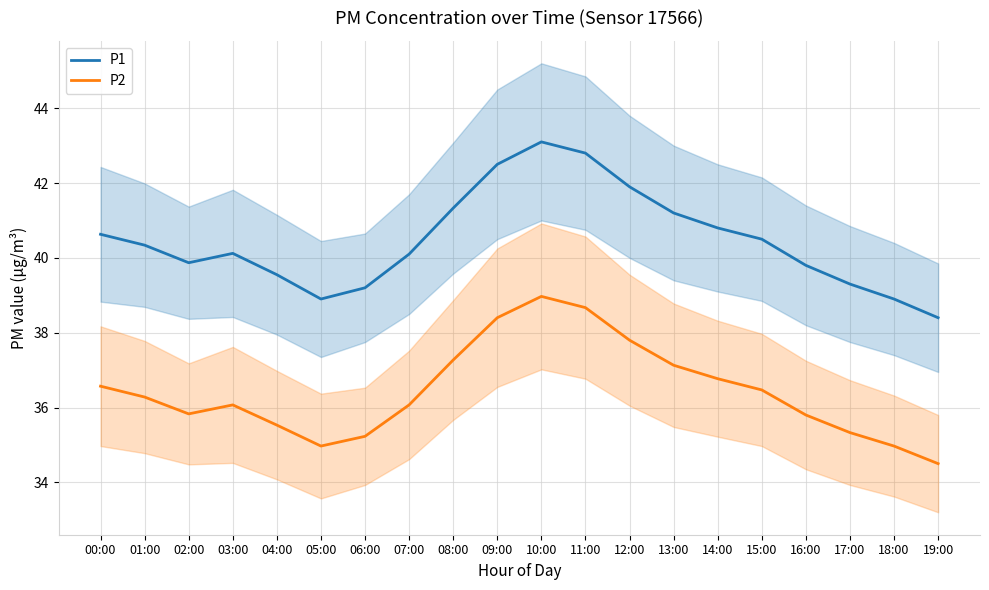

Reading left to right, what are all the values shown in this chart?

P1: 00:00=40.6	01:00=40.3	02:00=39.9	03:00=40.1	04:00=39.5	05:00=38.9	06:00=39.2	07:00=40.1	08:00=41.3	09:00=42.5	10:00=43.1	11:00=42.8	12:00=41.9	13:00=41.2	14:00=40.8	15:00=40.5	16:00=39.8	17:00=39.3	18:00=38.9	19:00=38.4
P2: 00:00=36.6	01:00=36.3	02:00=35.8	03:00=36.1	04:00=35.5	05:00=35.0	06:00=35.2	07:00=36.1	08:00=37.3	09:00=38.4	10:00=39.0	11:00=38.7	12:00=37.8	13:00=37.1	14:00=36.8	15:00=36.5	16:00=35.8	17:00=35.3	18:00=35.0	19:00=34.5